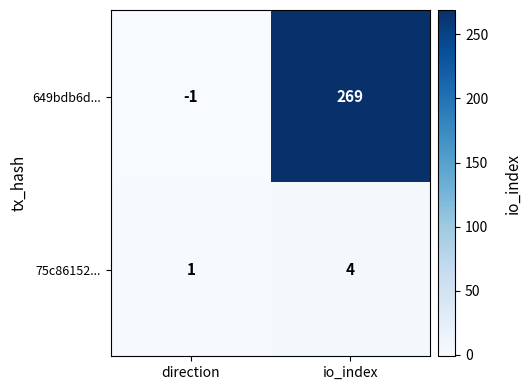

Rank the series at direction from lowest to highest value.

649bdb6d..., 75c86152...